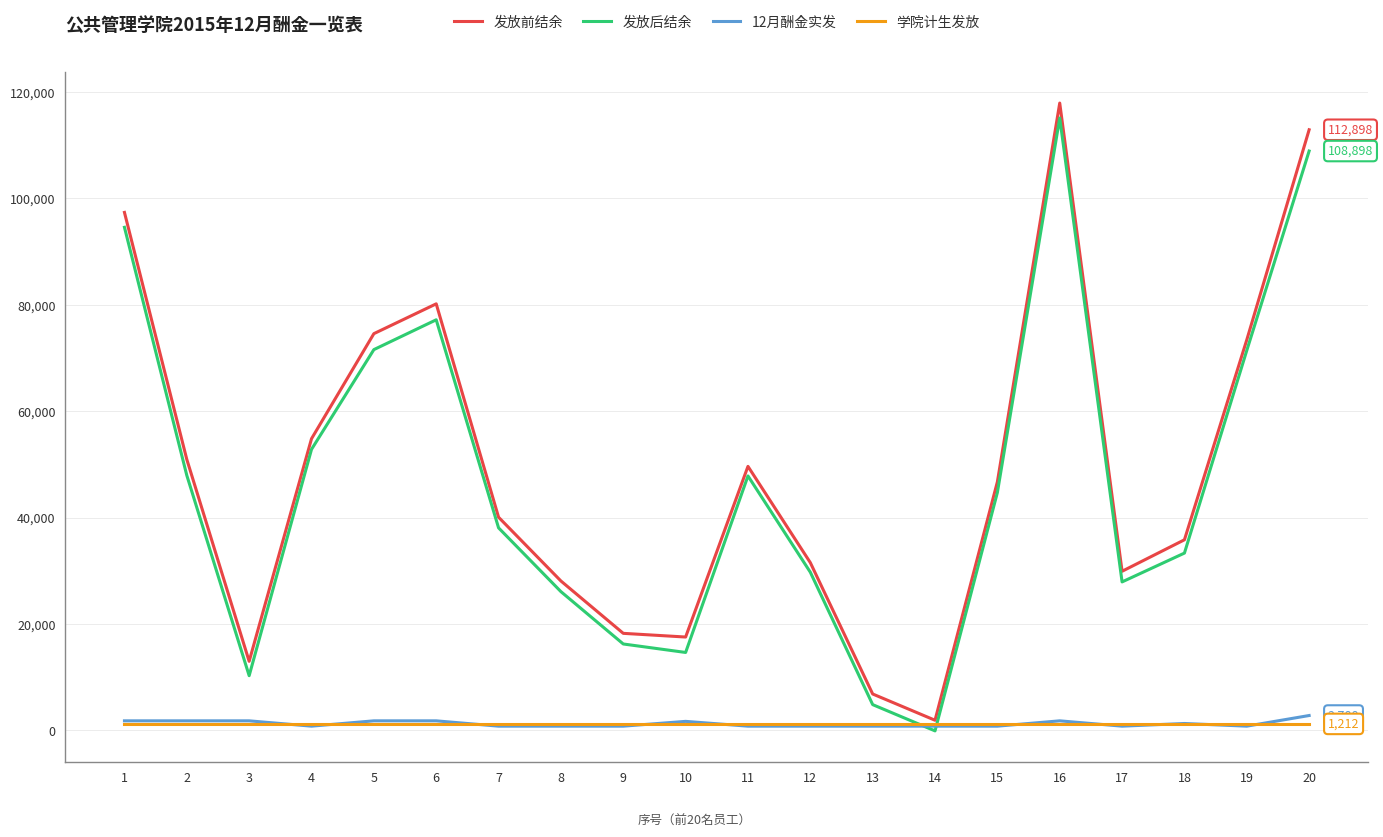

Which series has the largest total across all categories?

发放前结余